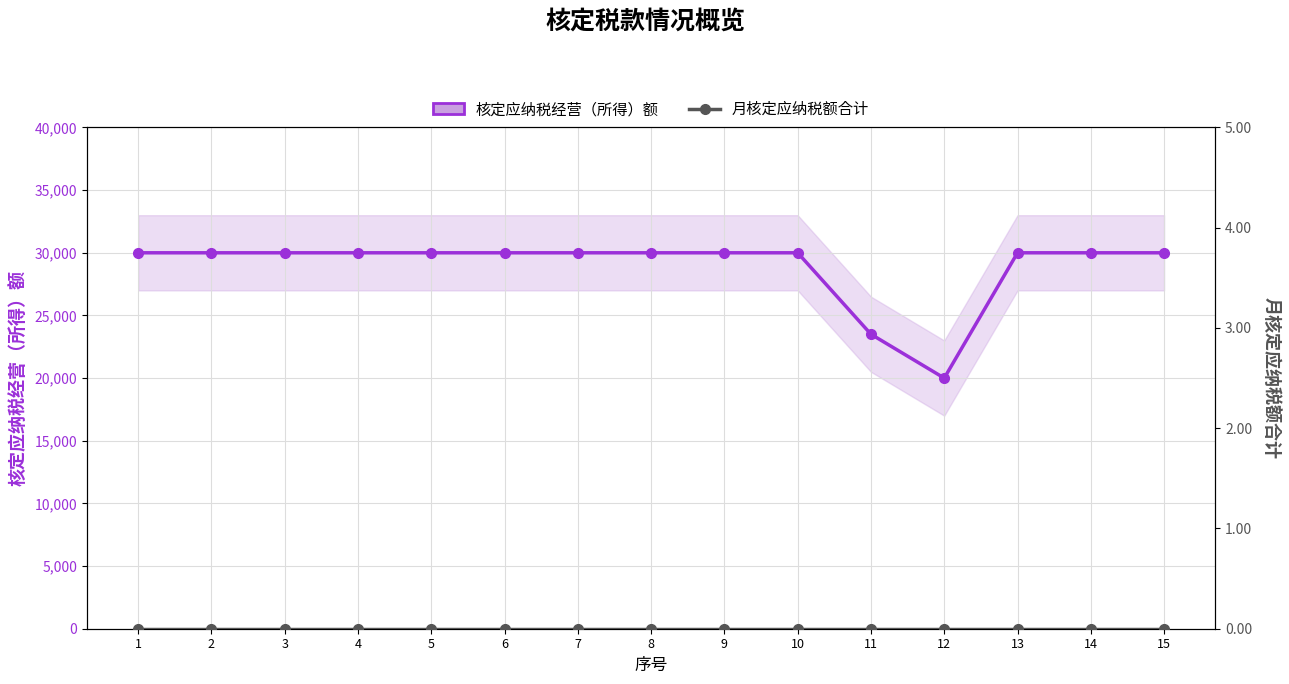

Reading left to right, list all the values displayed in this chart.

核定应纳税经营（所得）额: 1=30000	2=30000	3=30000	4=30000	5=30000	6=30000	7=30000	8=30000	9=30000	10=30000	11=23500	12=20000	13=30000	14=30000	15=30000
月核定应纳税额合计: 1=0	2=0	3=0	4=0	5=0	6=0	7=0	8=0	9=0	10=0	11=0	12=0	13=0	14=0	15=0